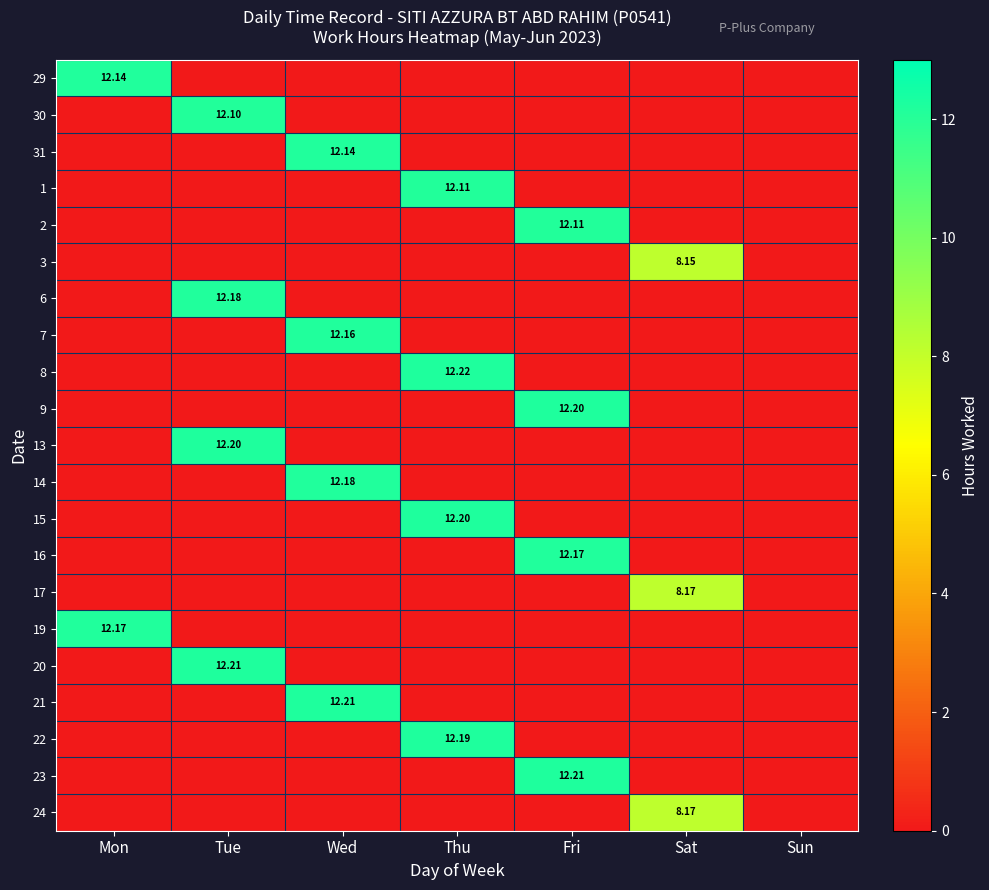

Is the value of 1 at Thu greater than the value of 8 at Thu?

No